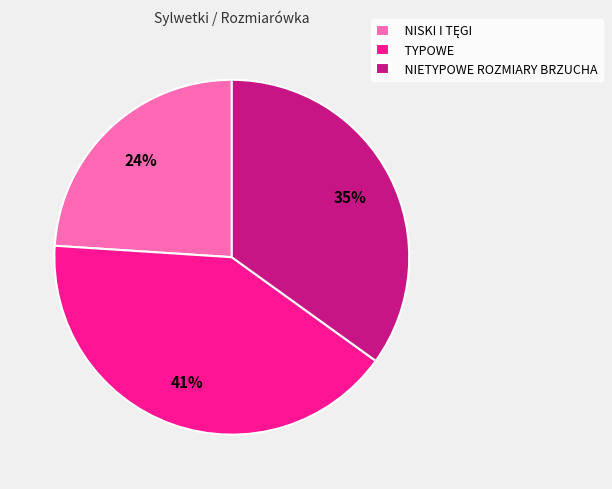

Is TYPOWE the majority of the pie?

No